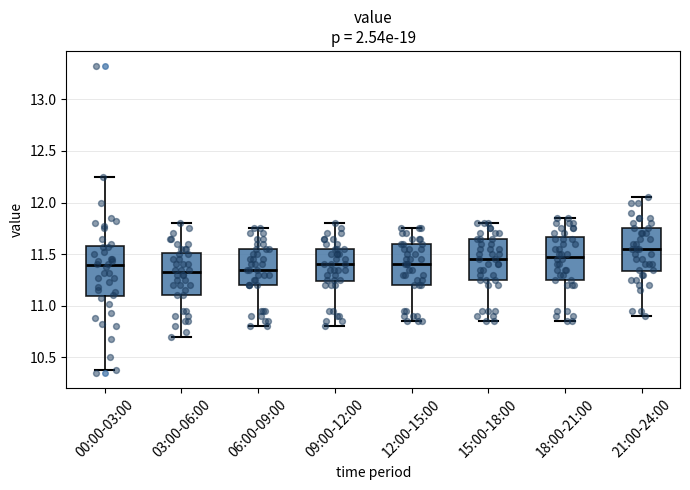

Which box is the tallest, from its lower edge to its upper edge?

00:00-03:00